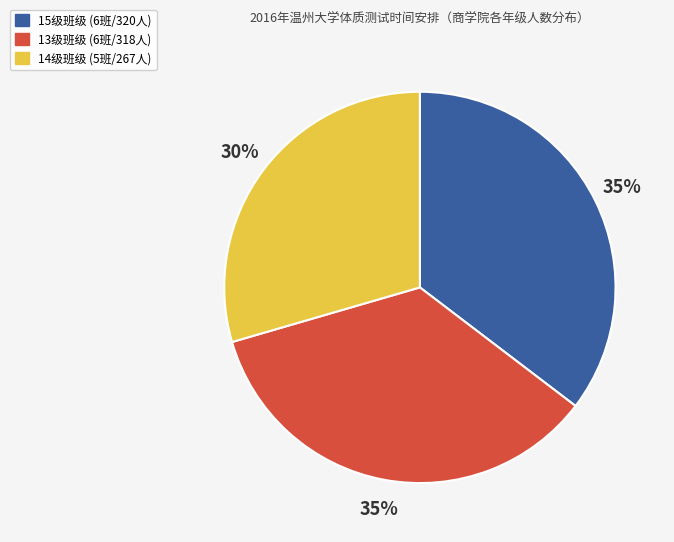

To the nearest percent, what is the average slice percentage?

33%